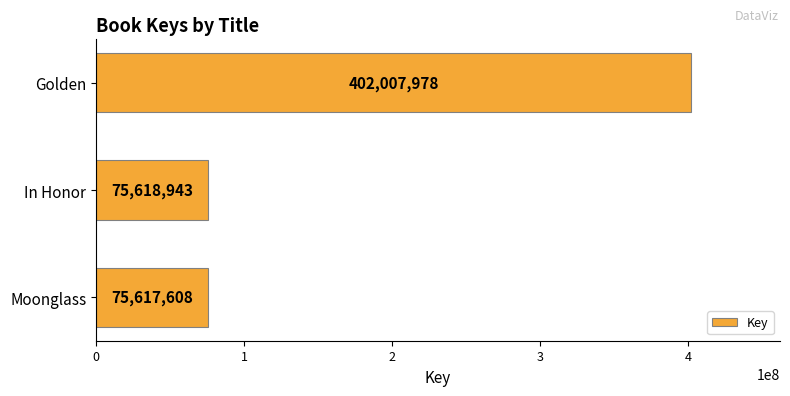

Reading top to bottom, list all the values displayed in this chart.

Golden=402007978	In Honor=75618943	Moonglass=75617608